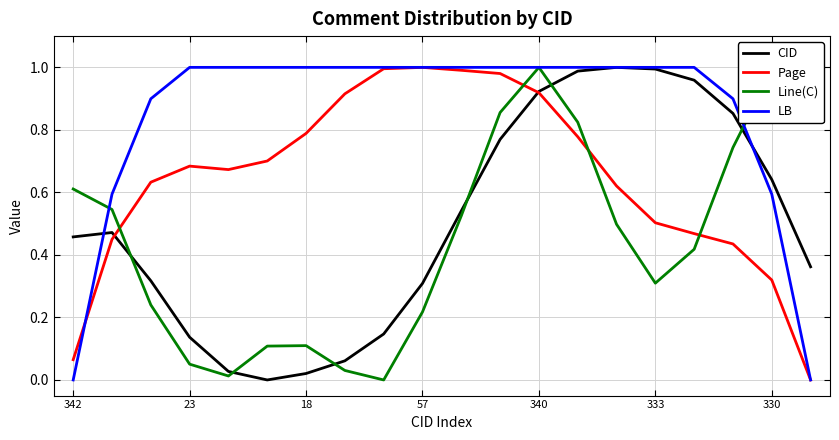

Which series has the largest total across all categories?

LB